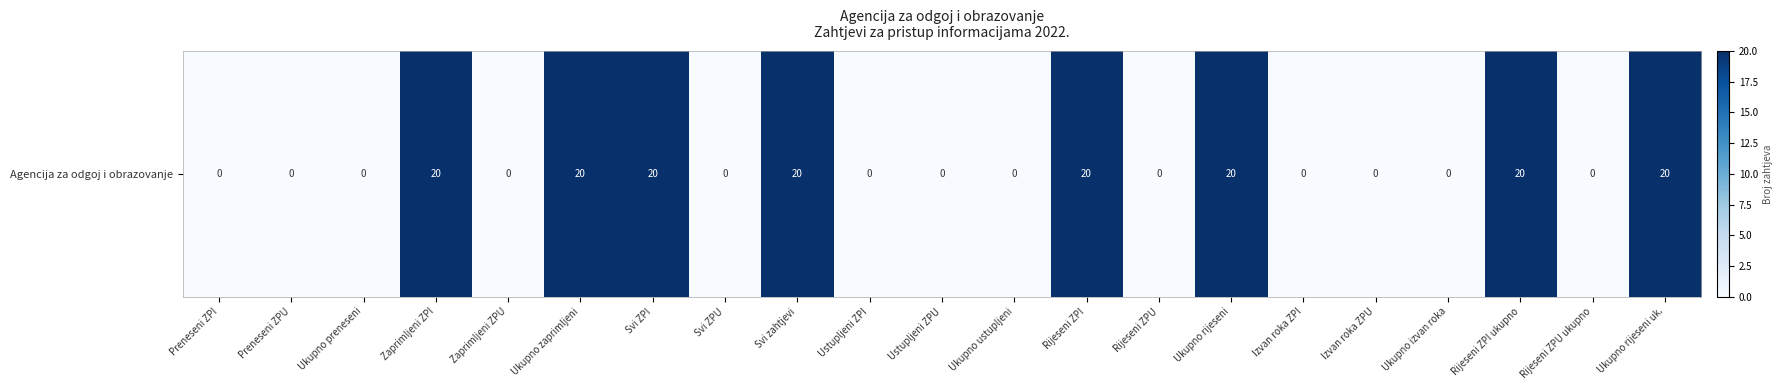

Is it true that the value at Ukupno rijeseni uk. is 20?

True